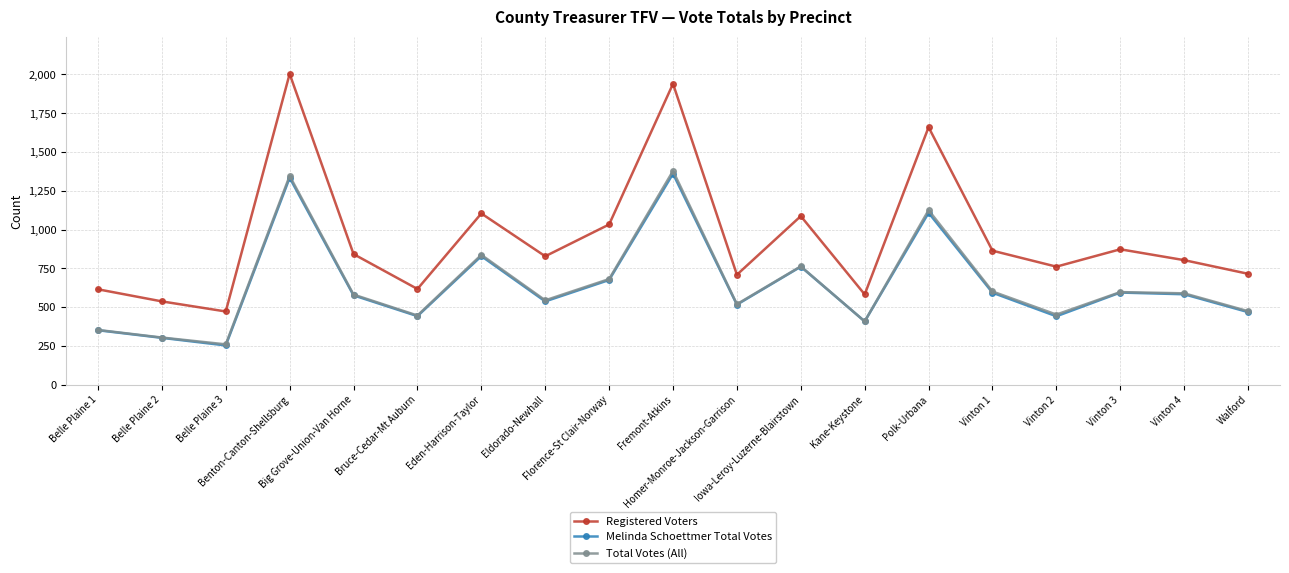

What is the sum of all Registered Voters values?

18046